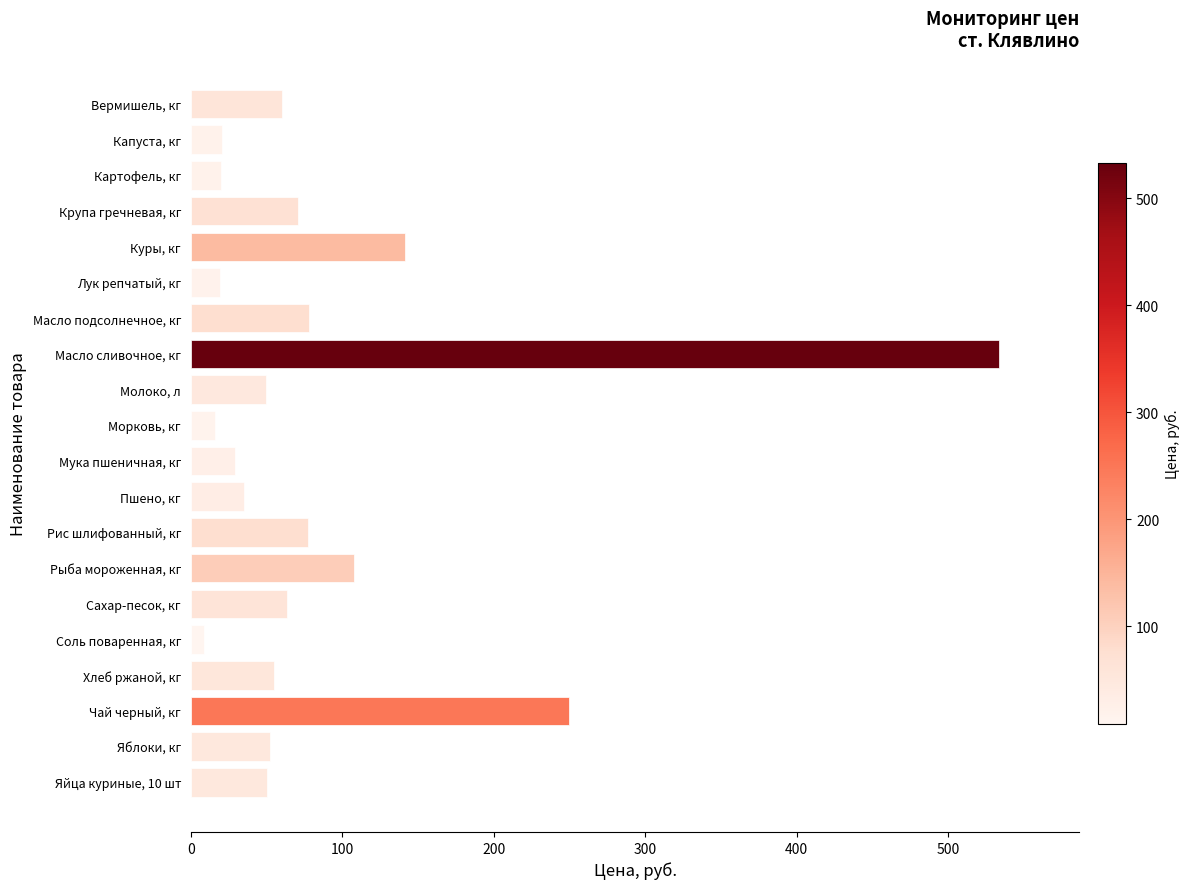

Rank the categories by value from highest to lowest.

Масло сливочное, кг, Чай черный, кг, Куры, кг, Рыба мороженная, кг, Масло подсолнечное, кг, Рис шлифованный, кг, Крупа гречневая, кг, Сахар-песок, кг, Вермишель, кг, Хлеб ржаной, кг, Яблоки, кг, Яйца куриные, 10 шт, Молоко, л, Пшено, кг, Мука пшеничная, кг, Капуста, кг, Картофель, кг, Лук репчатый, кг, Морковь, кг, Соль поваренная, кг